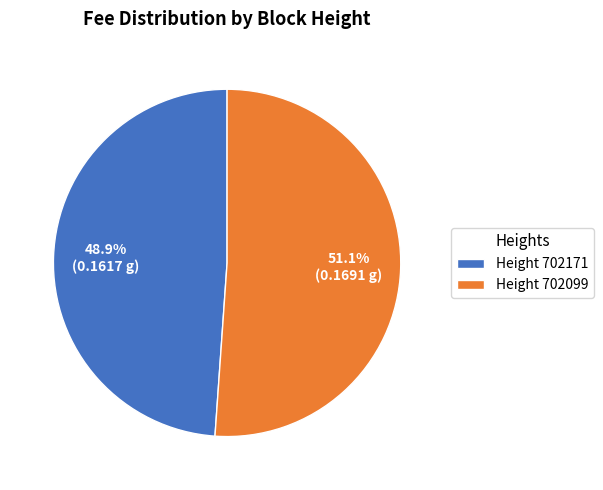

How many segments does this pie chart have?

2